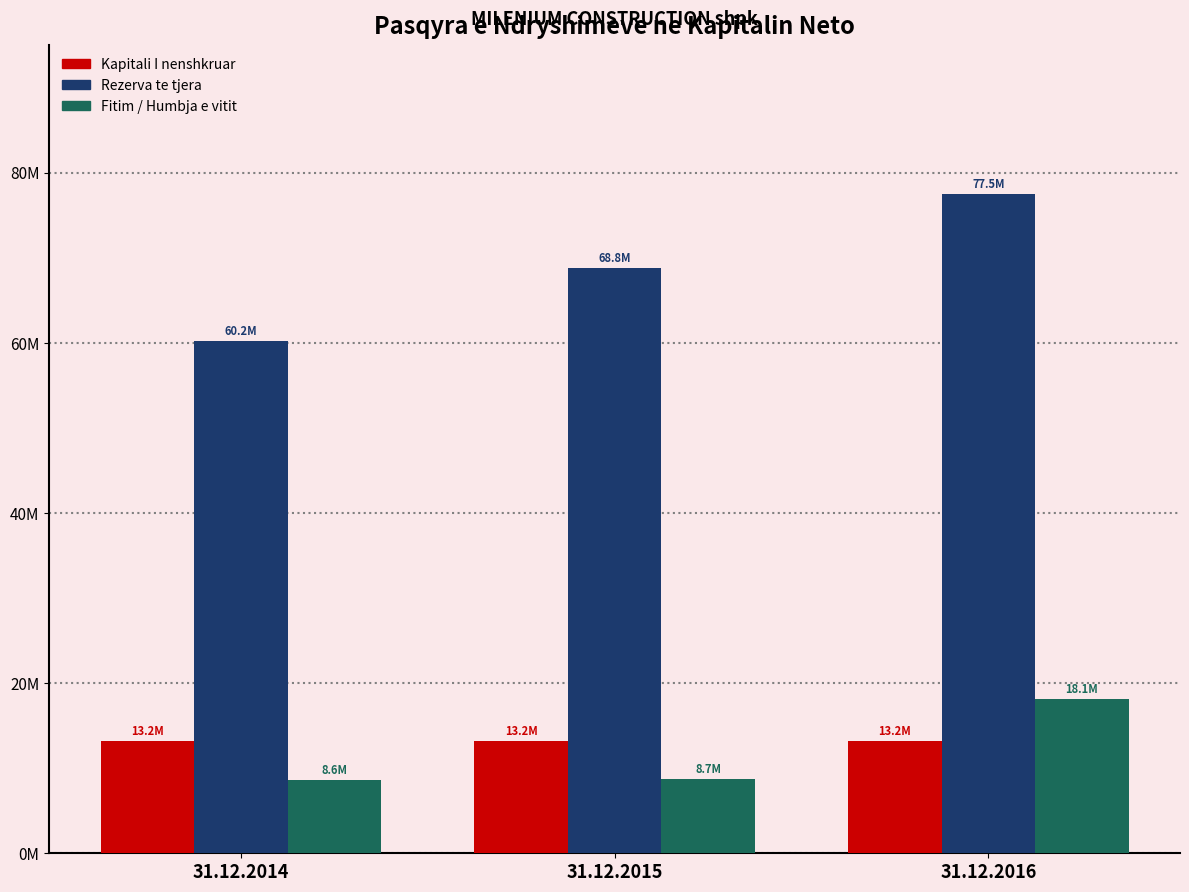

What are all the series names shown in the legend?

Kapitali I nenshkruar, Rezerva te tjera, Fitim / Humbja e vitit